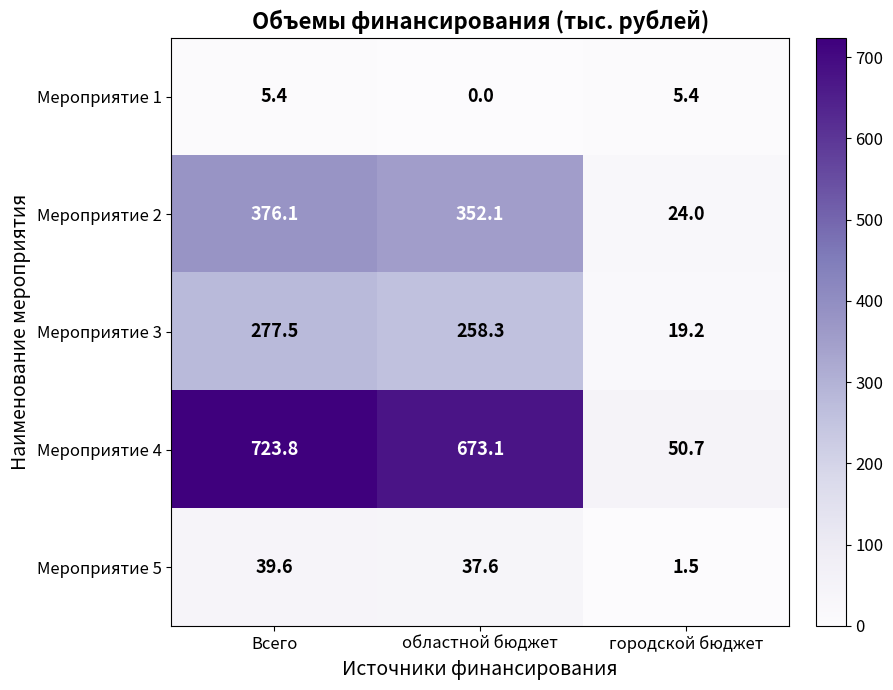

Which series has the largest total across all categories?

Мероприятие 4